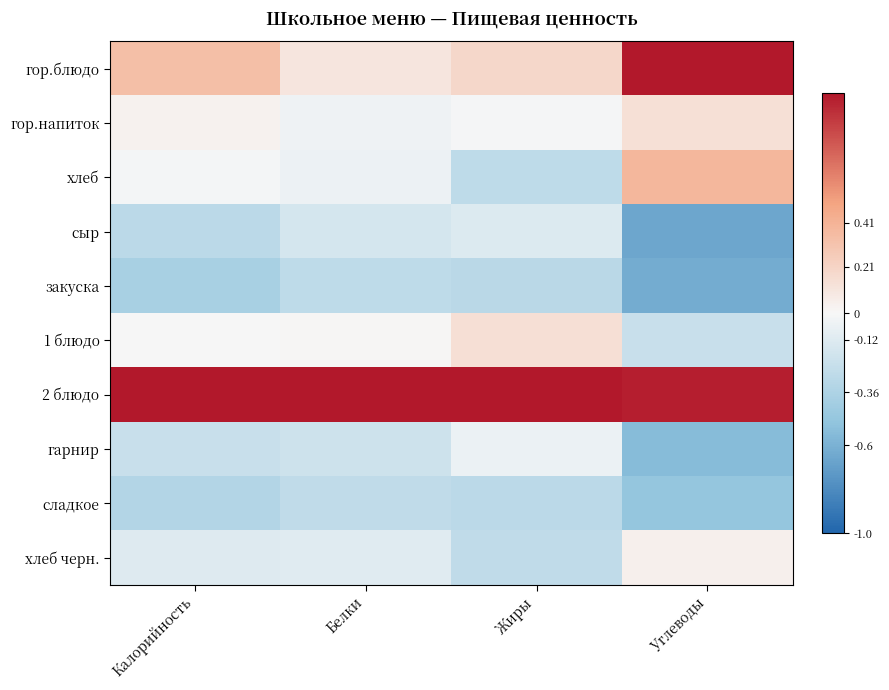

Which series has the largest total across all categories?

2 блюдо